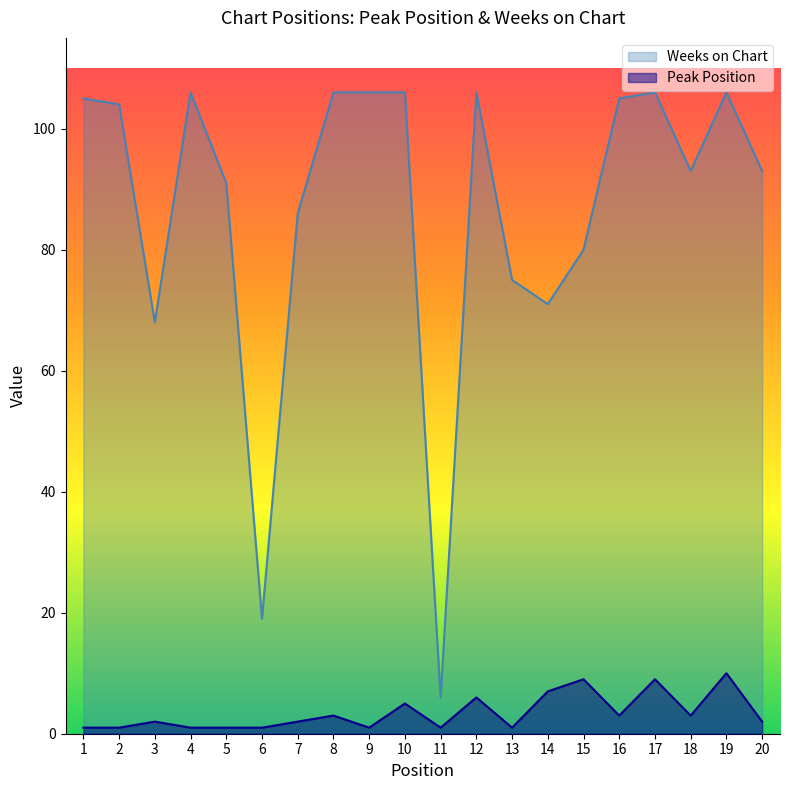

What is the value of the Weeks on Chart point at the 20th from the left?

93